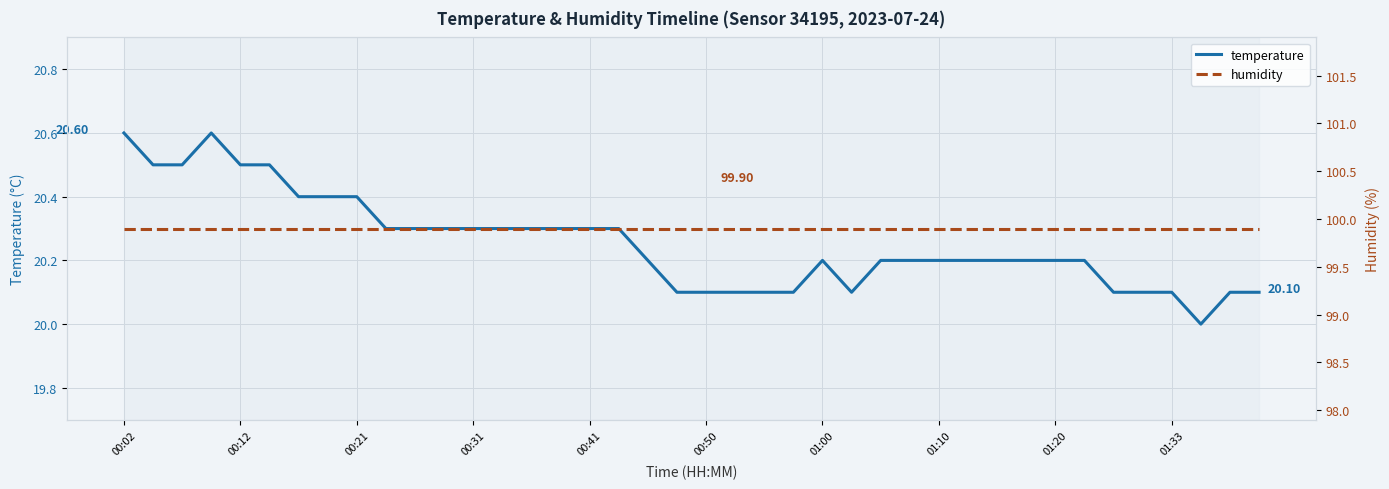

At 00:31, list the series in order from smallest to largest.

temperature, humidity